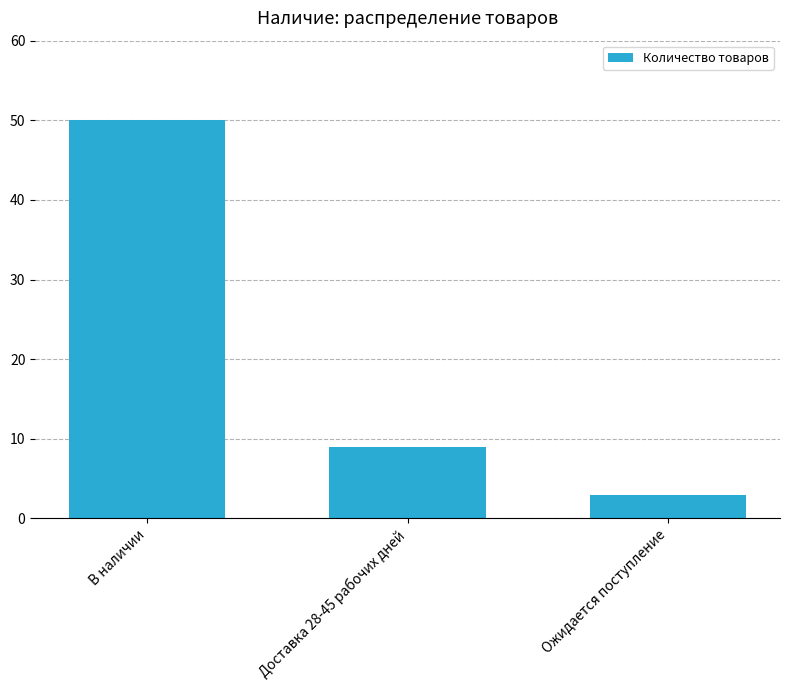

True or false: the data shows 3 at Ожидается поступление.

True